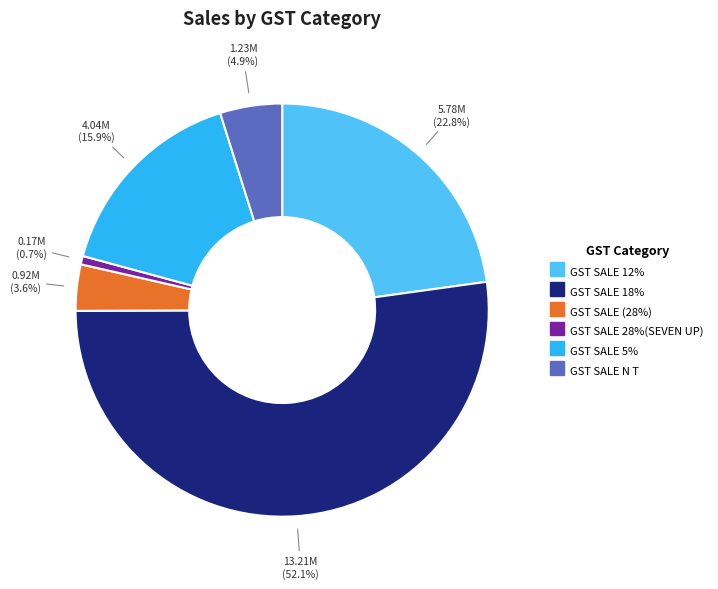

To the nearest percent, what is the difference between the largest and smallest slice percentages?

51%